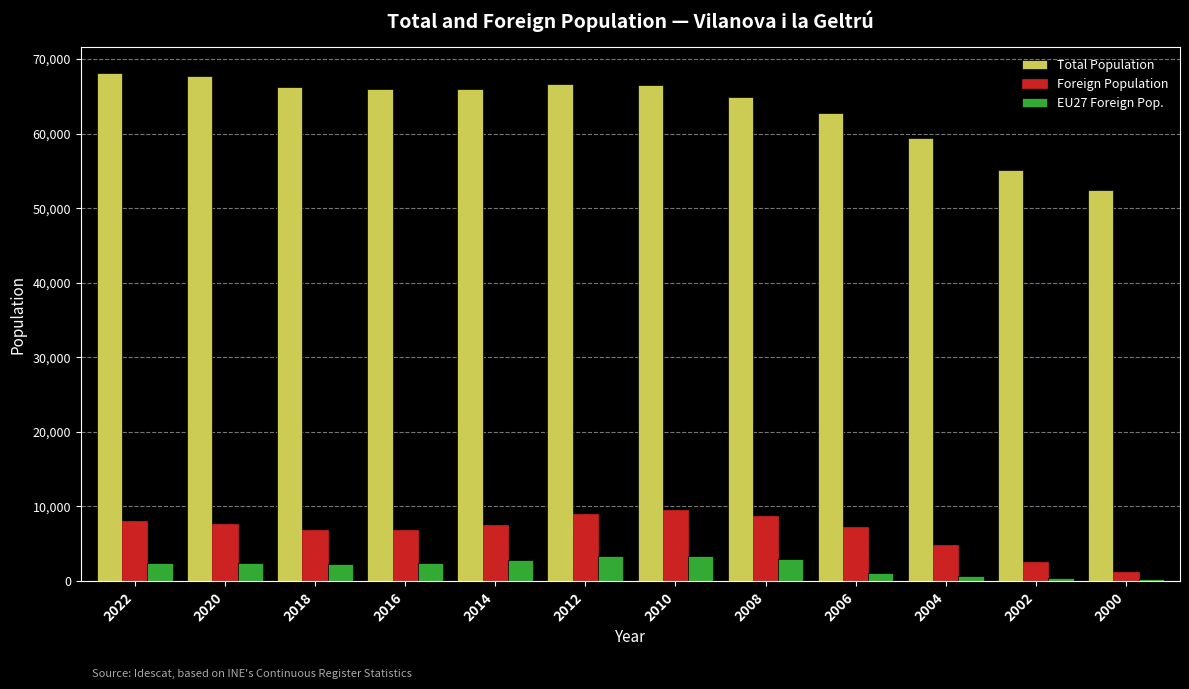

How many groups of bars are there?

12